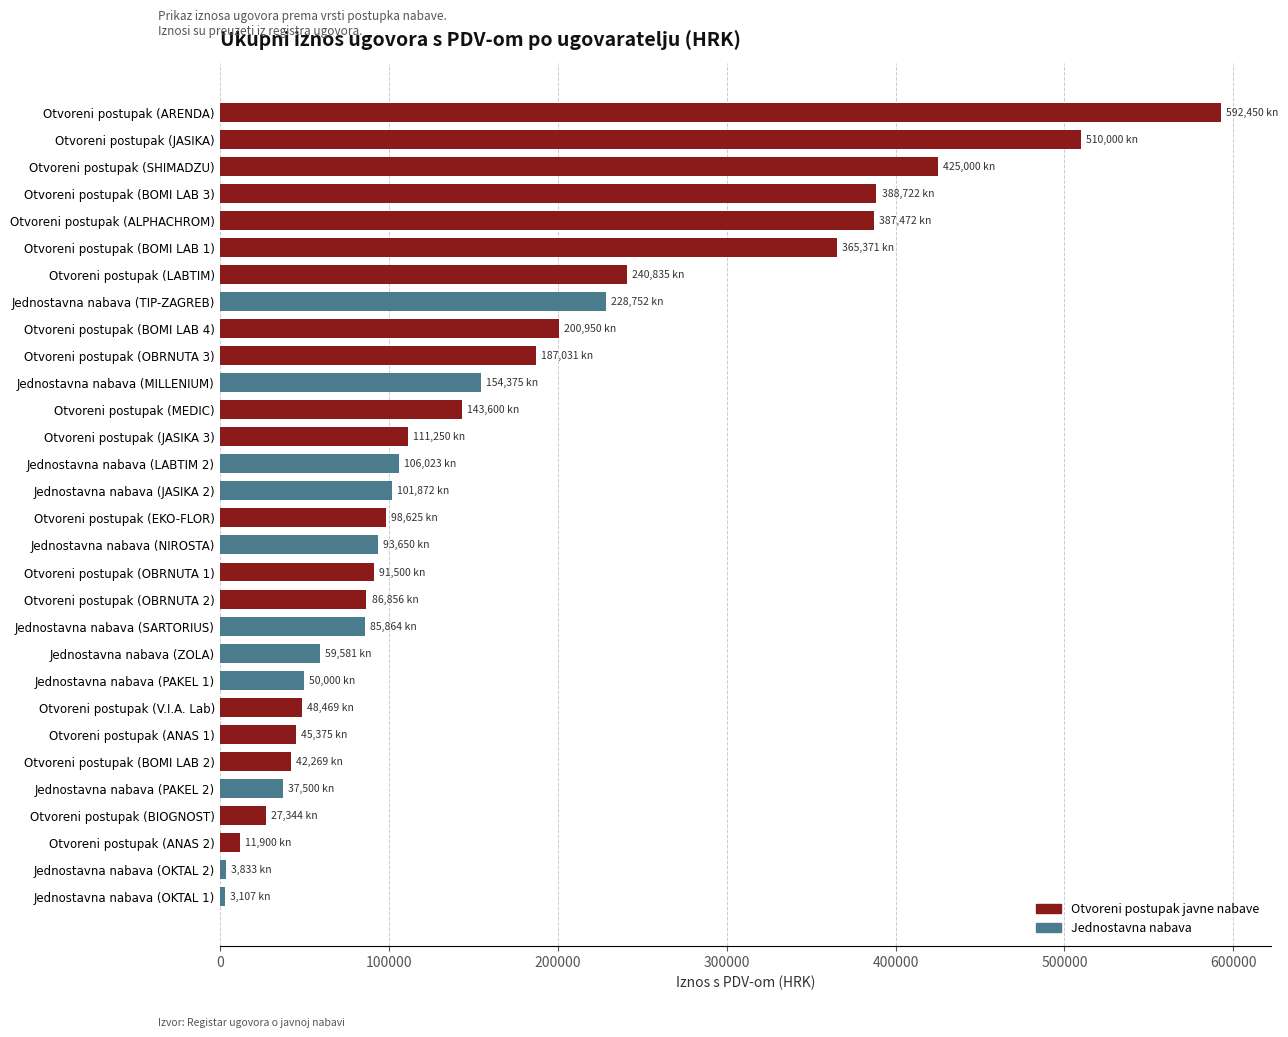

Is it true that the value at Otvoreni postupak (JASIKA 3) is 72224.8?

False